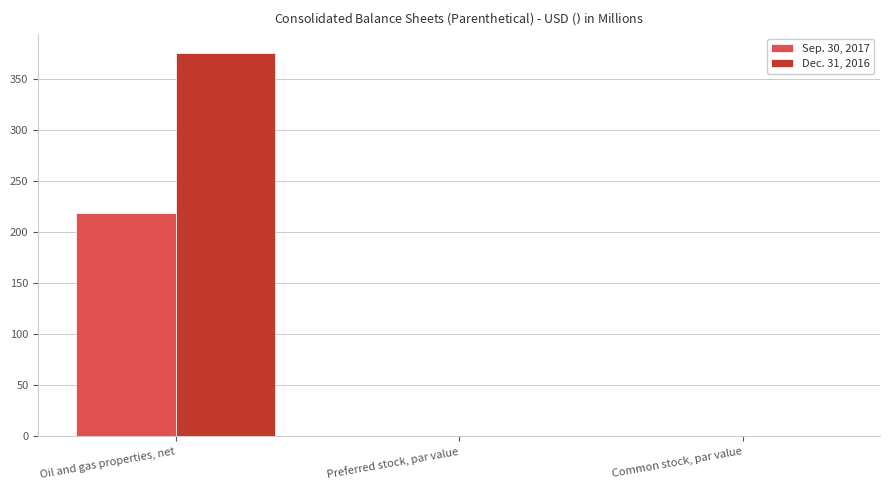

The value of Dec. 31, 2016 at Oil and gas properties, net is 376.1. True or false?

True